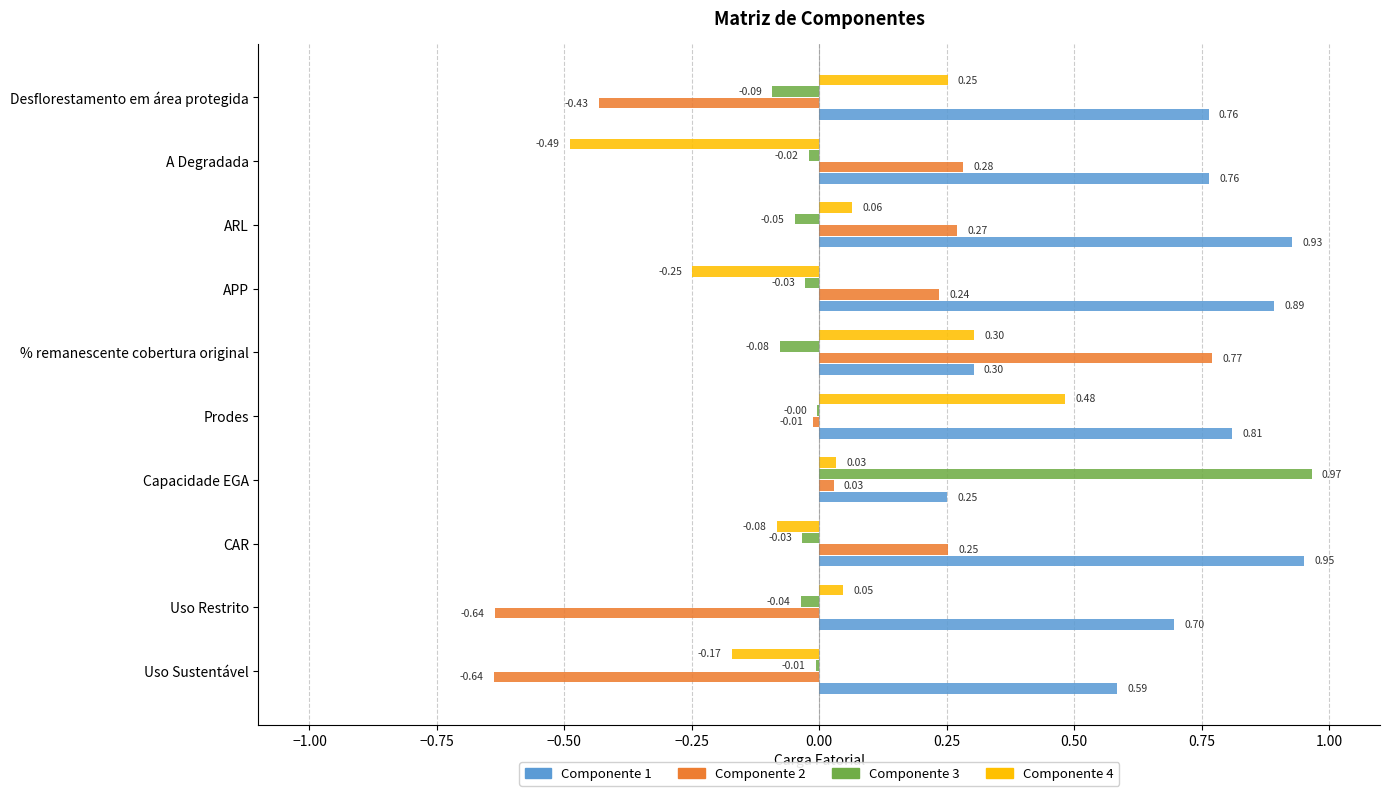

At which label is Componente 1 closest to 0?

Capacidade EGA